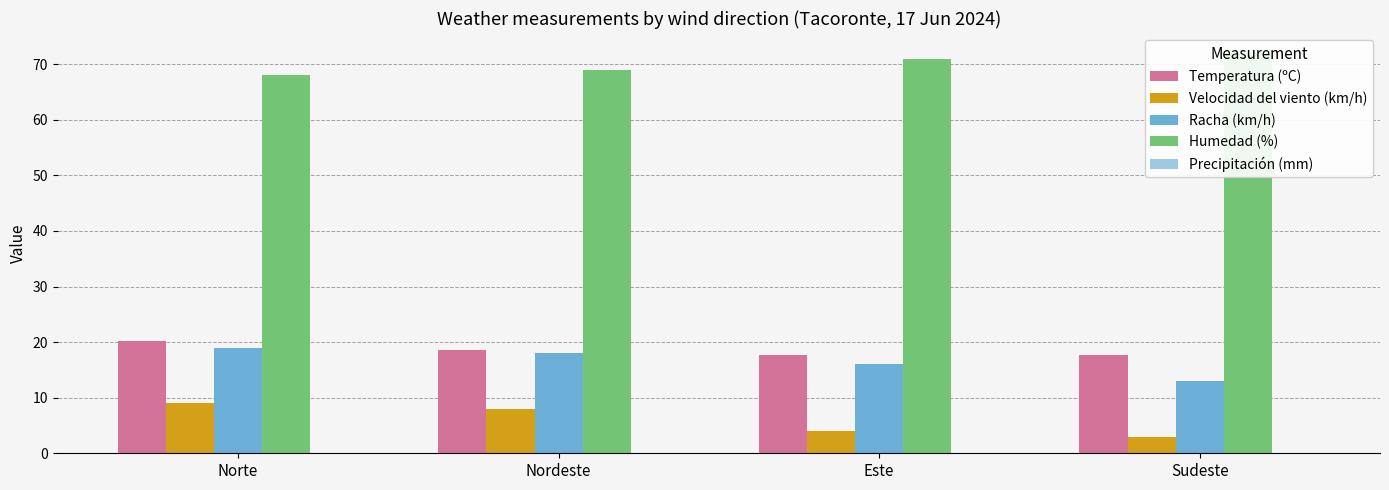

List the series in order of their peak value, lowest first.

Precipitación (mm), Velocidad del viento (km/h), Racha (km/h), Temperatura (ºC), Humedad (%)